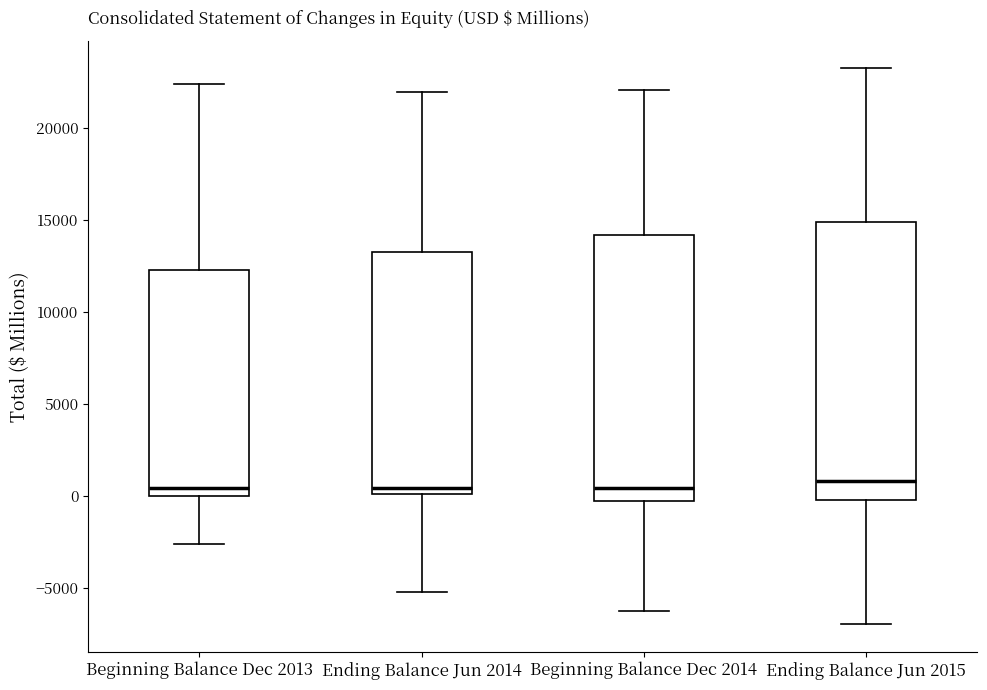

Reading left to right, transcribe this box plot: for each box, give where its median line is, the range the box spans, and where its two whiskers end, as read against the y-axis. The values are not printed on the chart, so give them approximately, as read against the axis.

Beginning Balance Dec 2013: median 500, box 0 to 12500, whiskers -2500 to 22500
Ending Balance Jun 2014: median 500, box 0 to 13500, whiskers -5000 to 22000
Beginning Balance Dec 2014: median 500, box -500 to 14000, whiskers -6000 to 22000
Ending Balance Jun 2015: median 1000, box 0 to 15000, whiskers -7000 to 23000